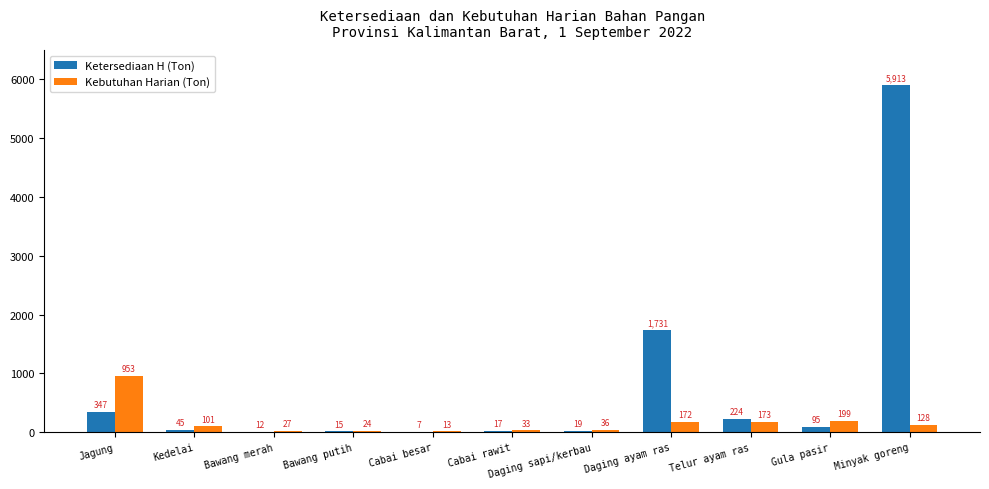

Where does the Kebutuhan Harian (Ton) series first go above 101?

Jagung